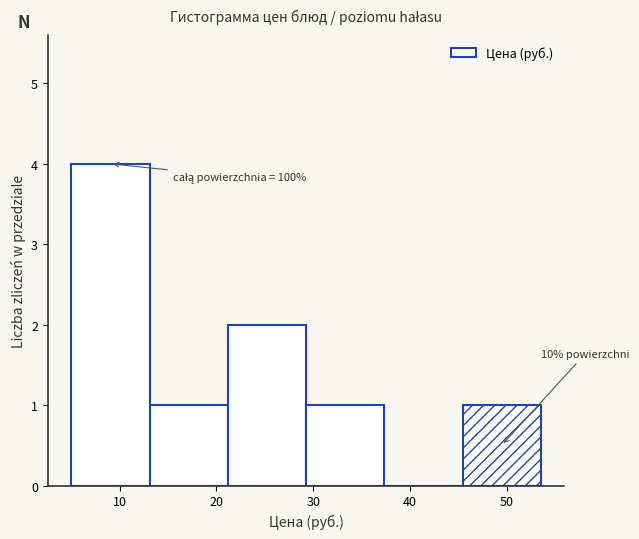

Which range on the x-axis has the tallest bar?

5 to 13